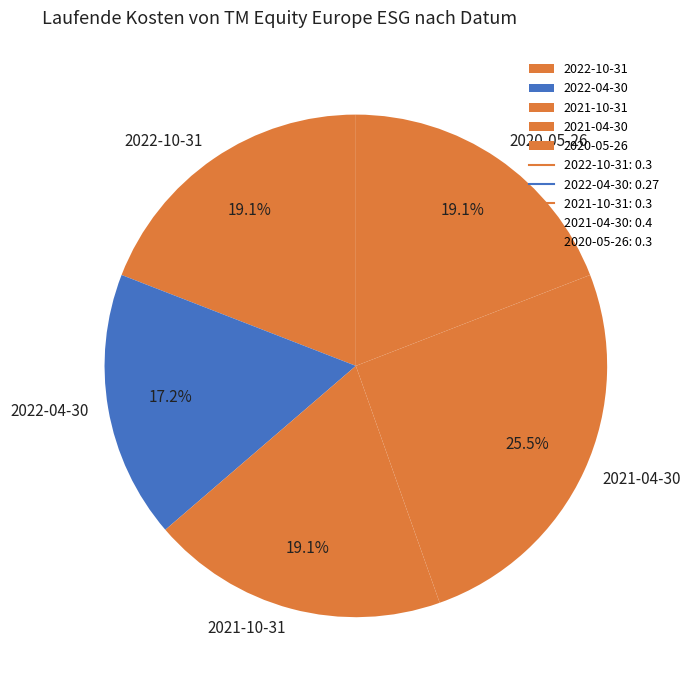

Is 2020-05-26 the majority of the pie?

No